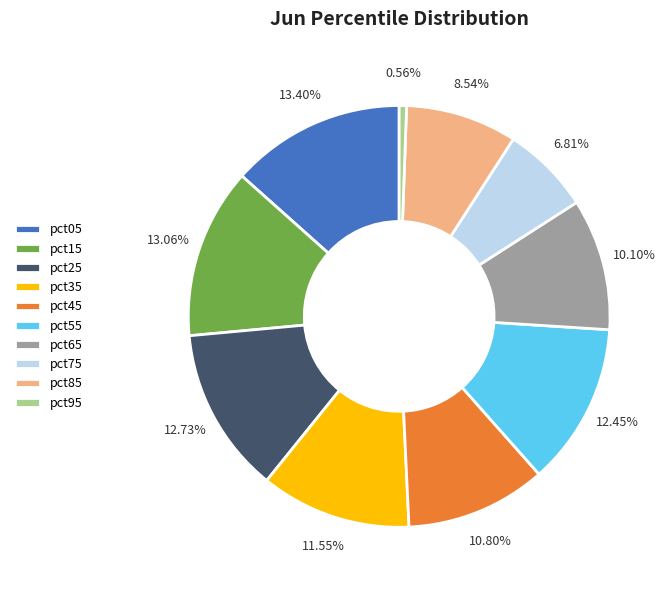

Does pct25 account for over 50% of the chart?

No